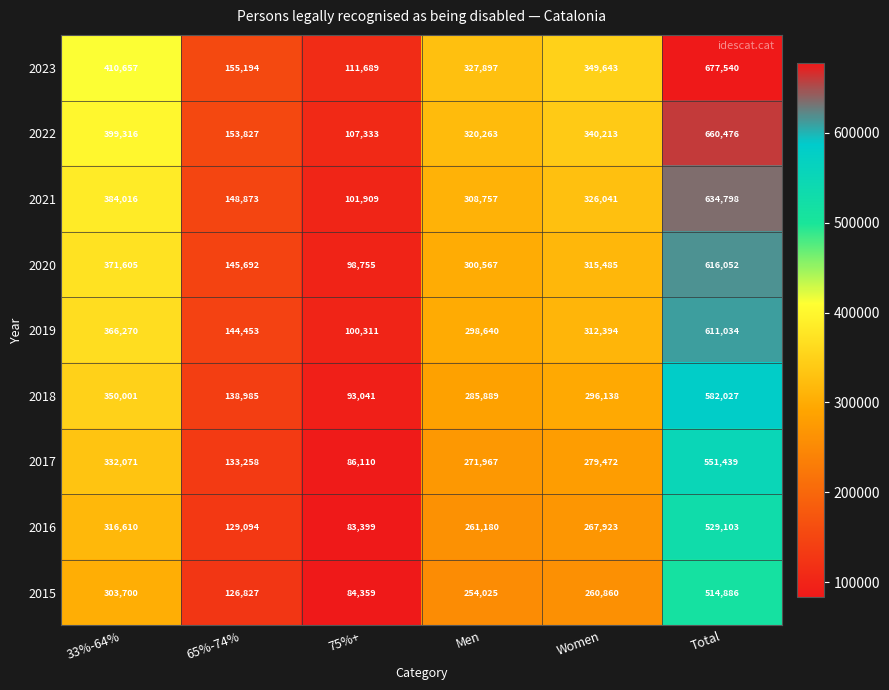

Which series has the widest spread of values?

2023